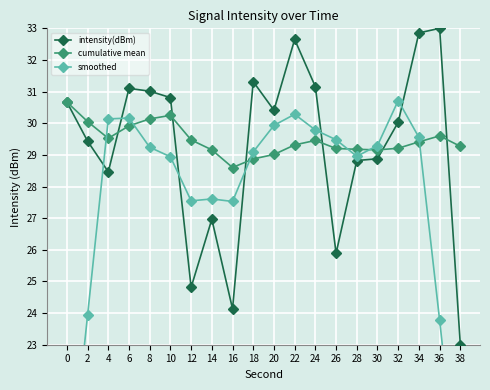

What are all the series names shown in the legend?

intensity(dBm), cumulative mean, smoothed